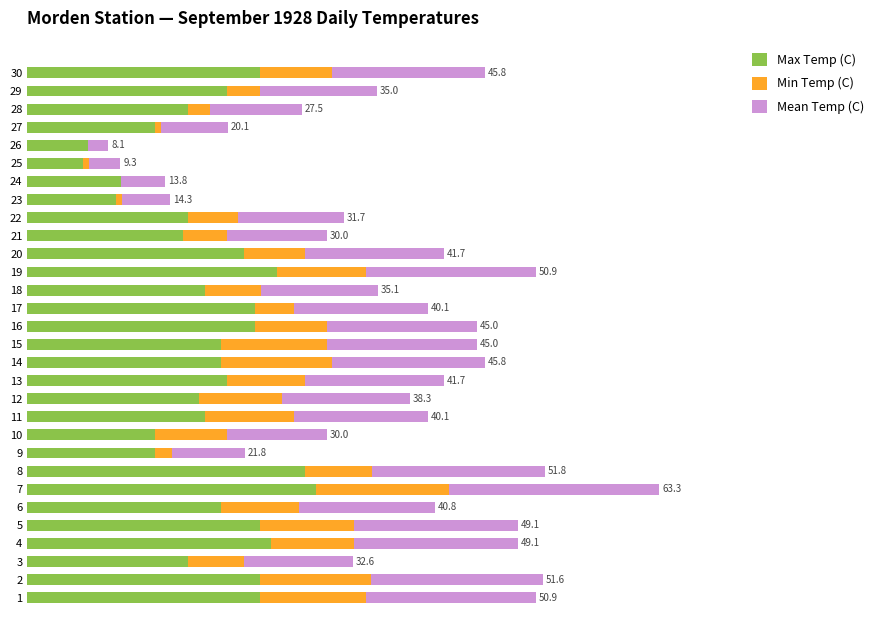

What are all the series names shown in the legend?

Max Temp (C), Min Temp (C), Mean Temp (C)